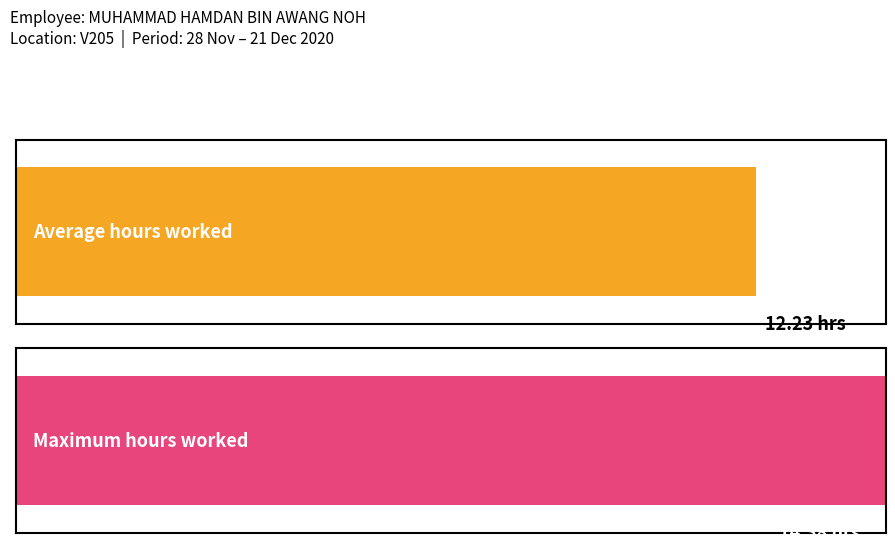

What is the sum of all values?

256.7